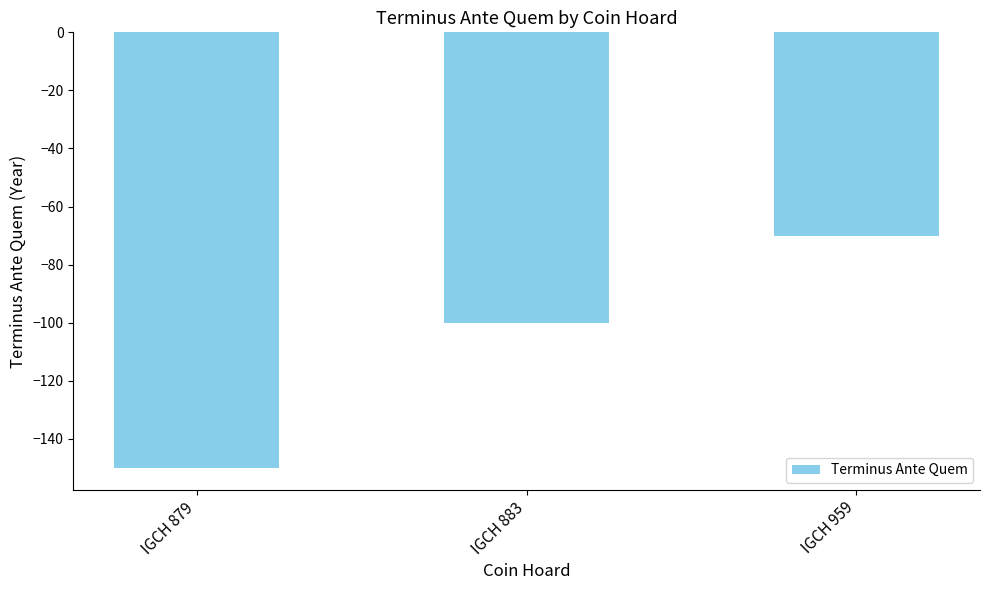

Reading left to right, transcribe all the data shown in this chart.

IGCH 879=-150	IGCH 883=-100	IGCH 959=-70